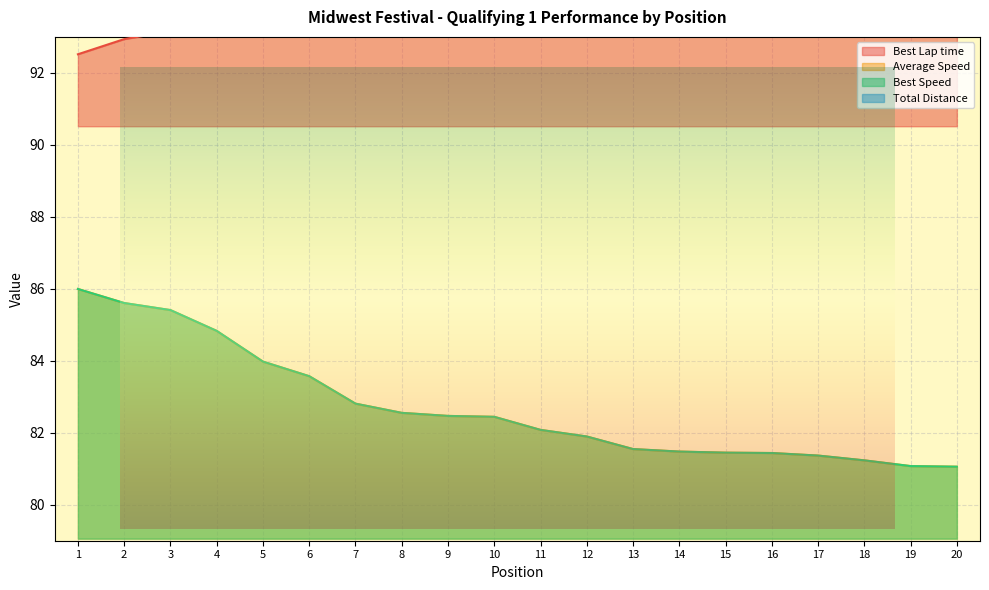

Which has a higher value, 5 or 2?

5